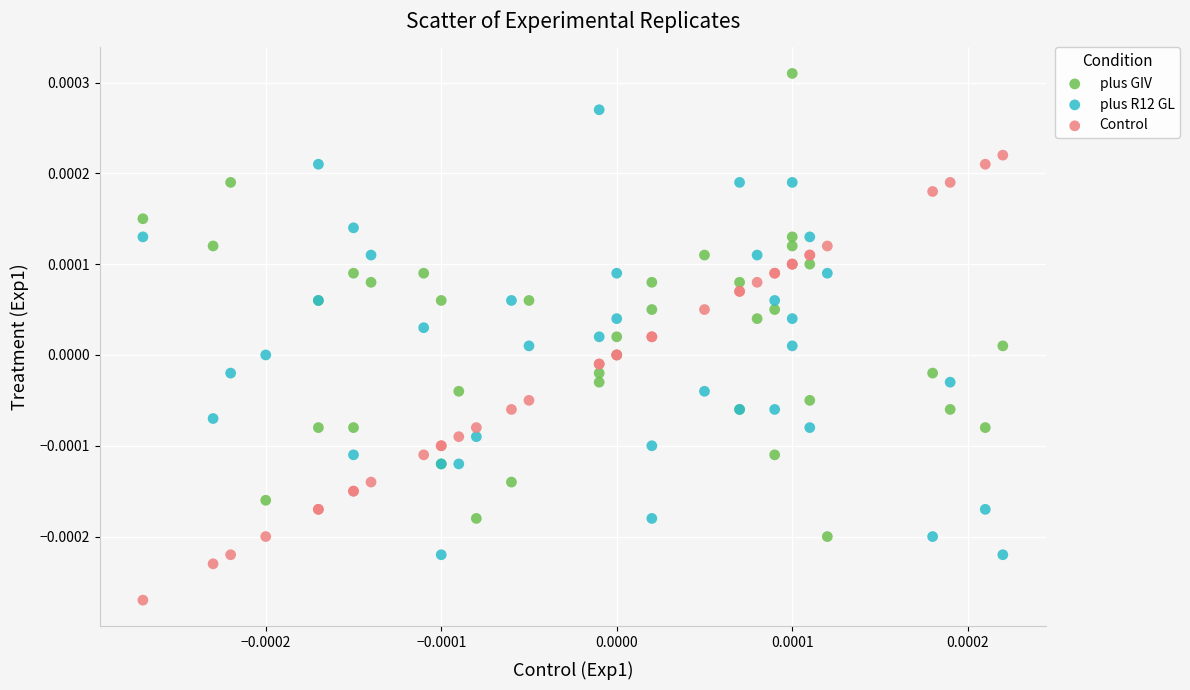

Which series has the largest Y range (max minus min)?

plus GIV